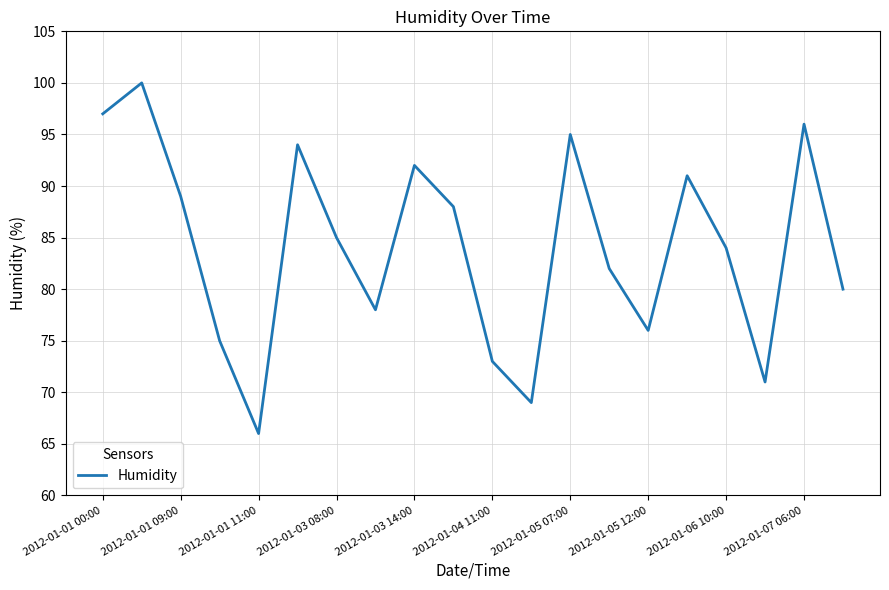

How many categories are shown in the chart?

20